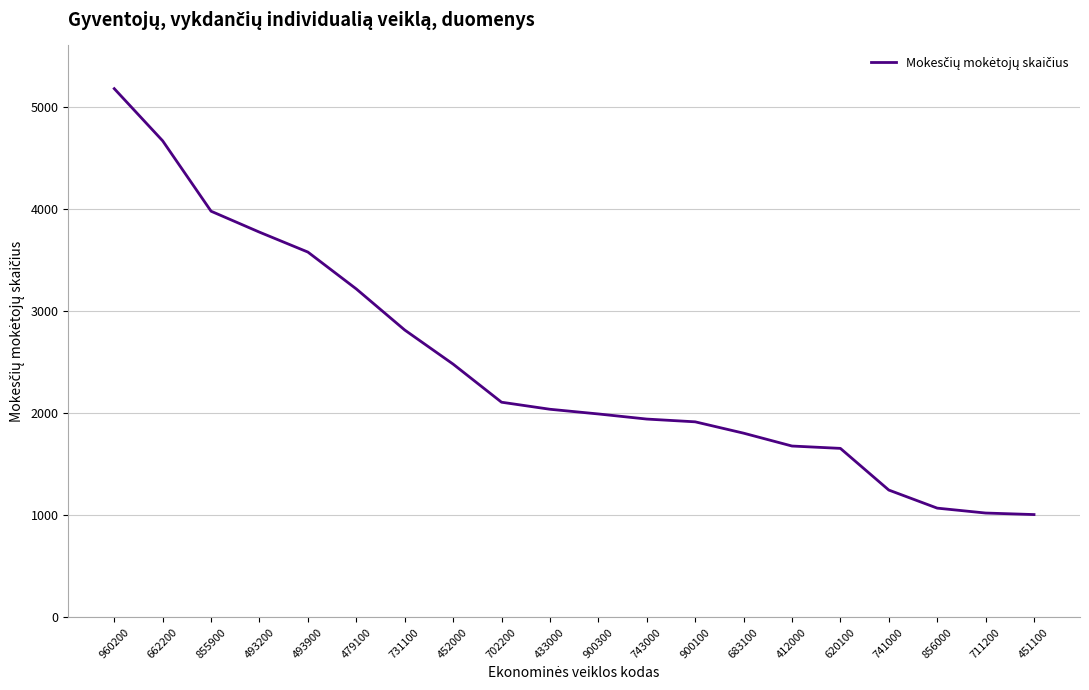

What is the greatest value displayed?

5176